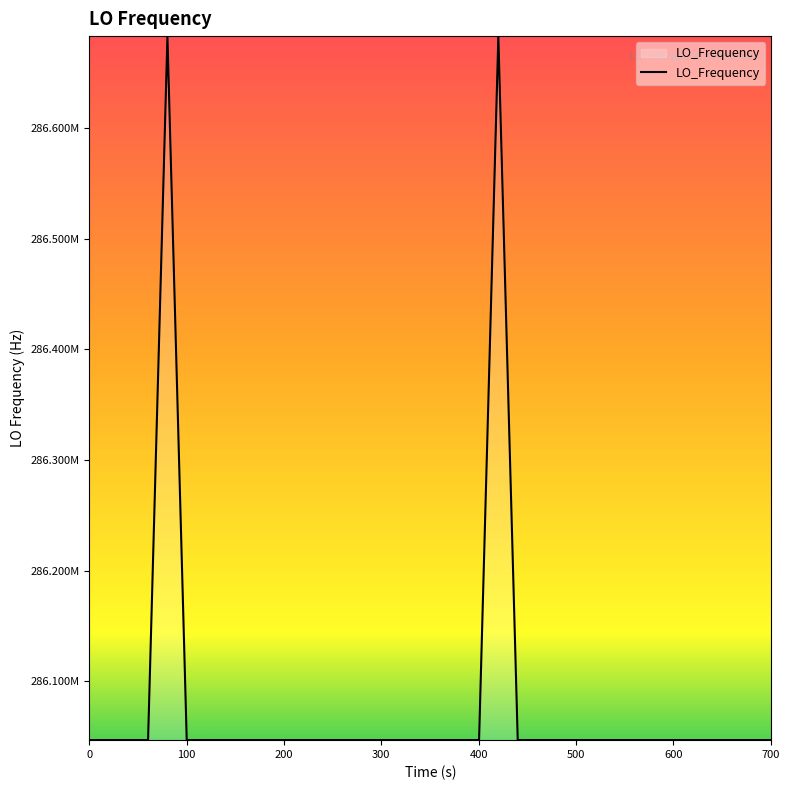

What is the difference between the maximum and minimum values?

635708.2